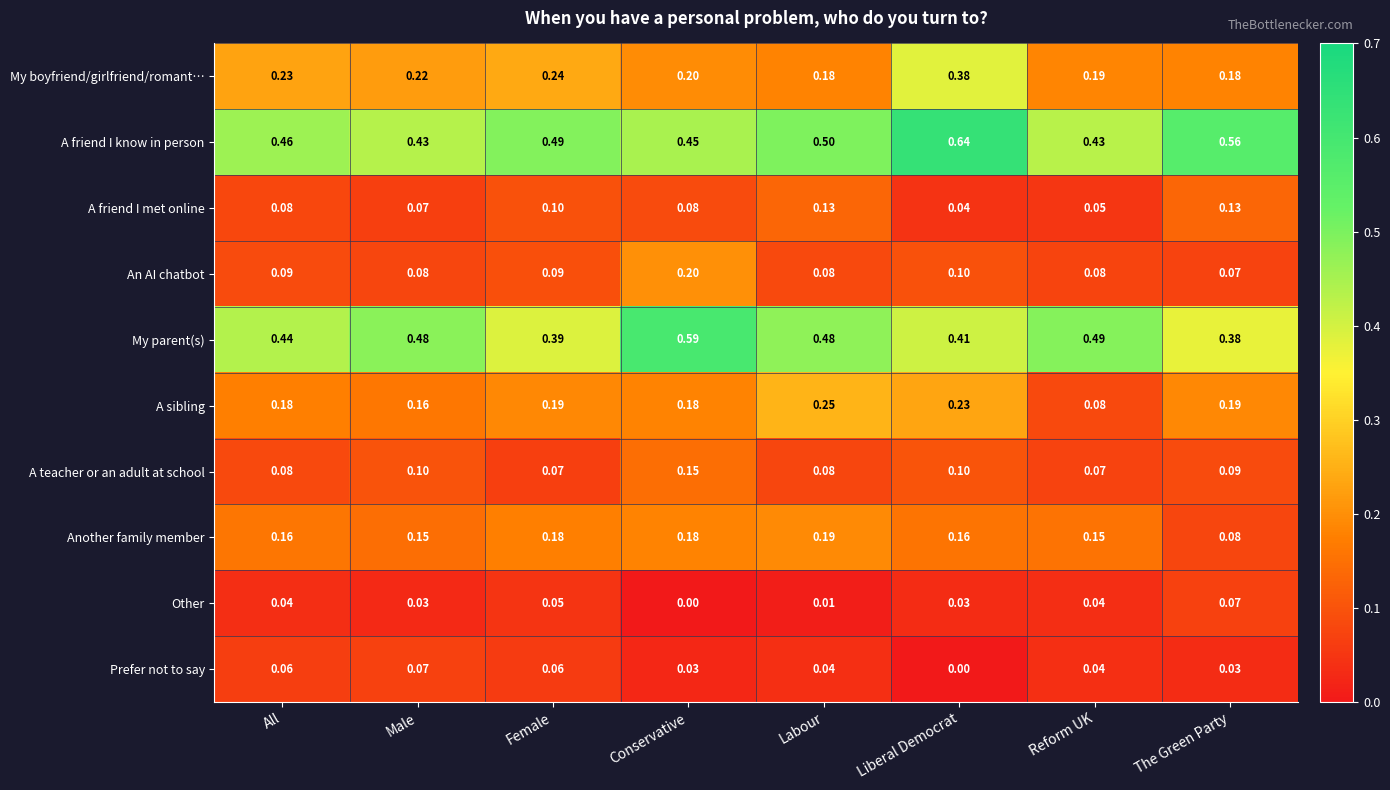

At how many categories does at least one series exceed 0?

8